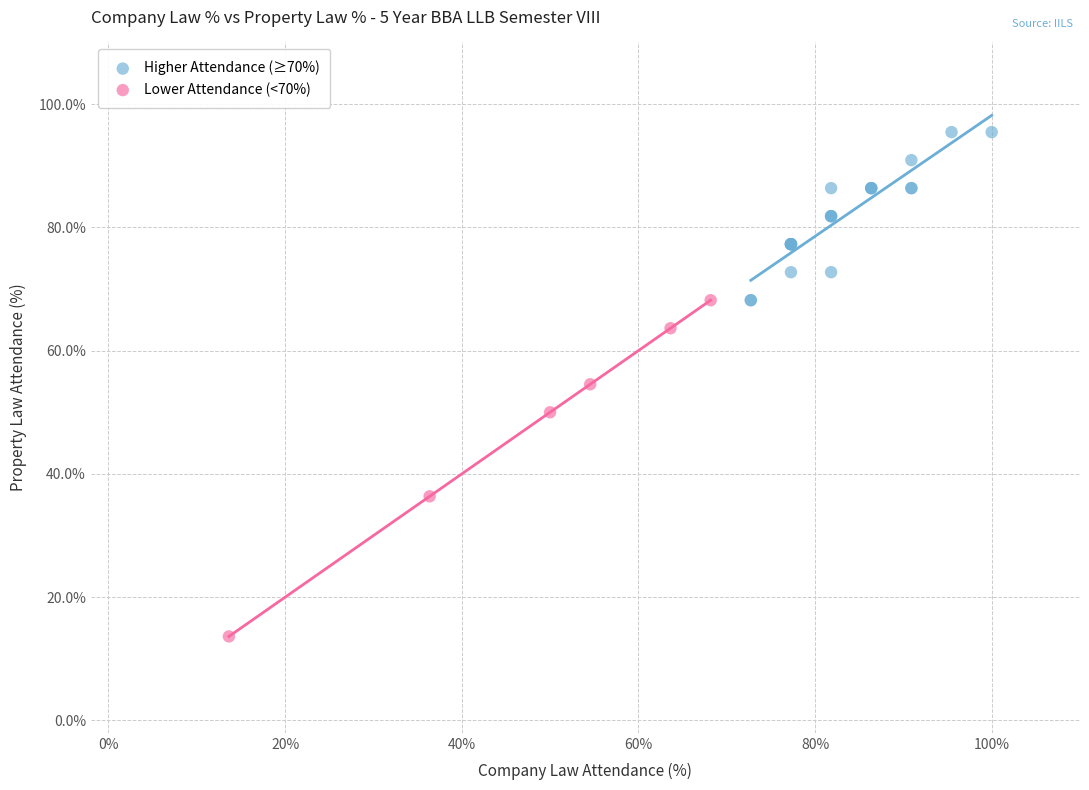

Which series reaches the maximum Y coordinate?

Higher Attendance (≥70%)